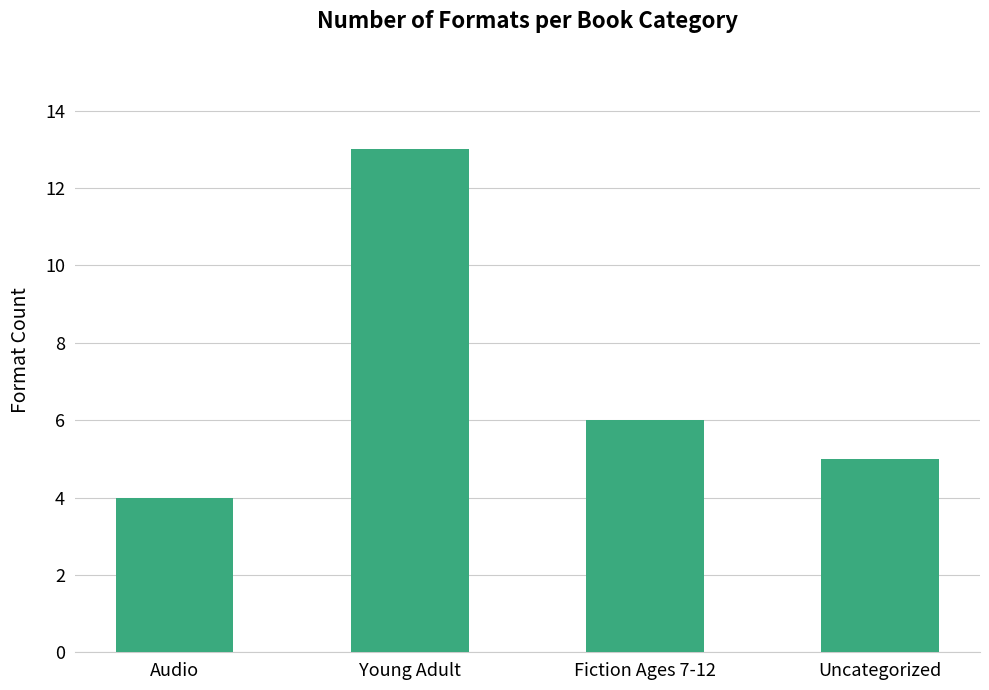

Approximately how many times larger is the value at Uncategorized compared to Fiction Ages 7-12?

0.8